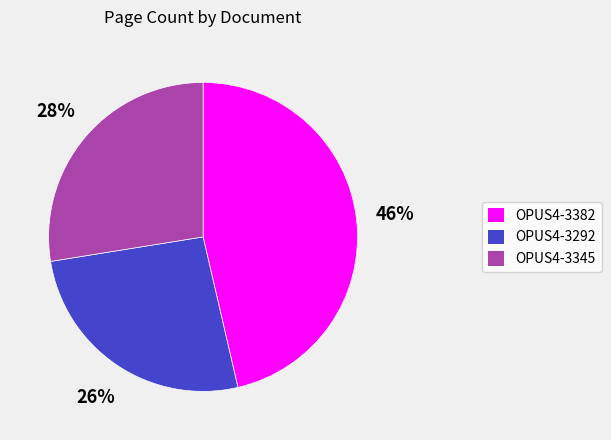

Do OPUS4-3345 and OPUS4-3382 together represent more than half of the pie?

Yes